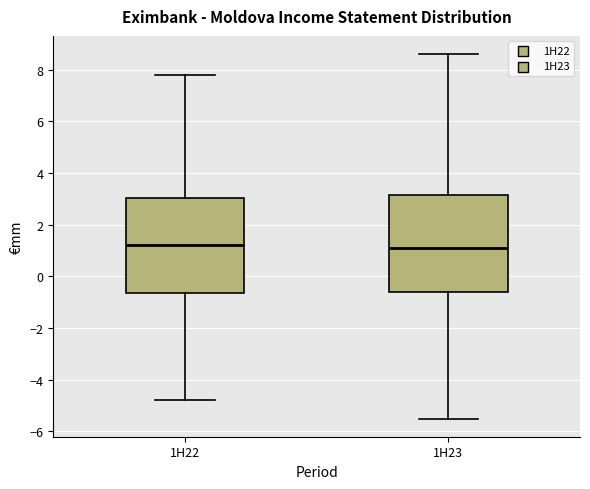

Reading left to right, read every box against the y-axis: the position of its median line, the range the box covers, and the ends of its whiskers. The values are not printed on the chart, so give them approximately, as read against the axis.

1H22: median 1.2, box -0.6 to 3.0, whiskers -4.8 to 7.8
1H23: median 1.2, box -0.6 to 3.2, whiskers -5.4 to 8.6